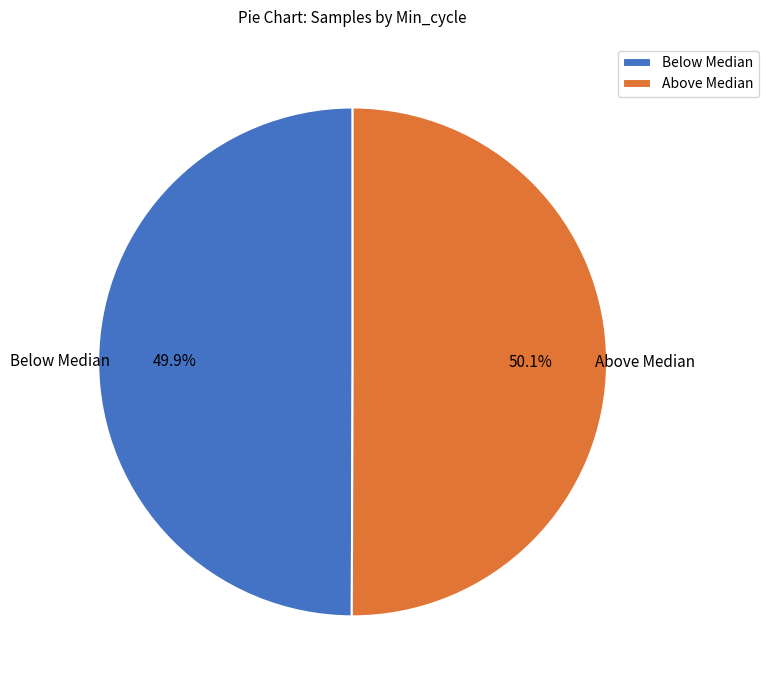

What is the ratio of the value at Below Median to the value at Above Median?

1.0